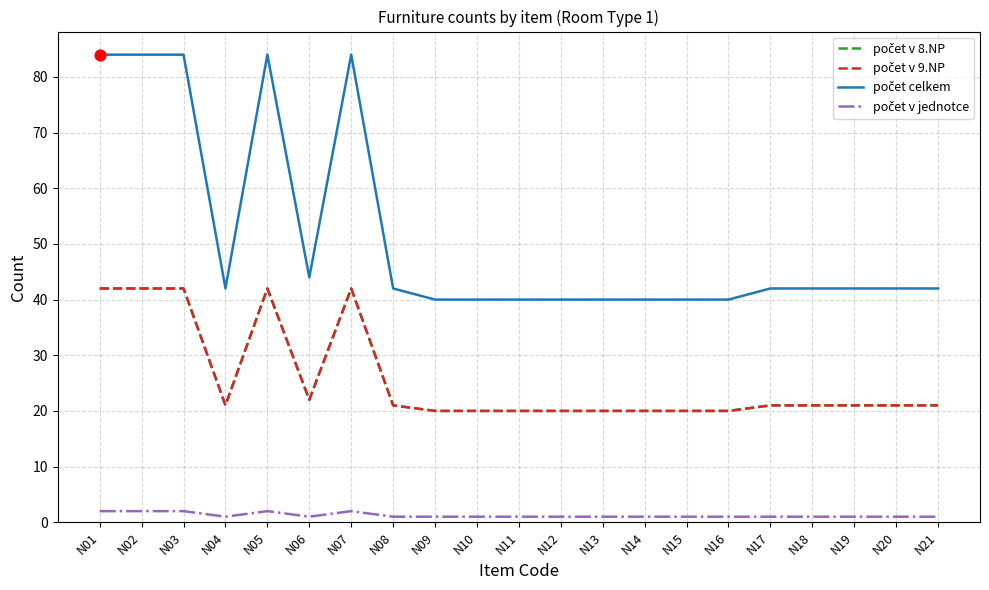

Is this an area chart (filled region under the line)?

No